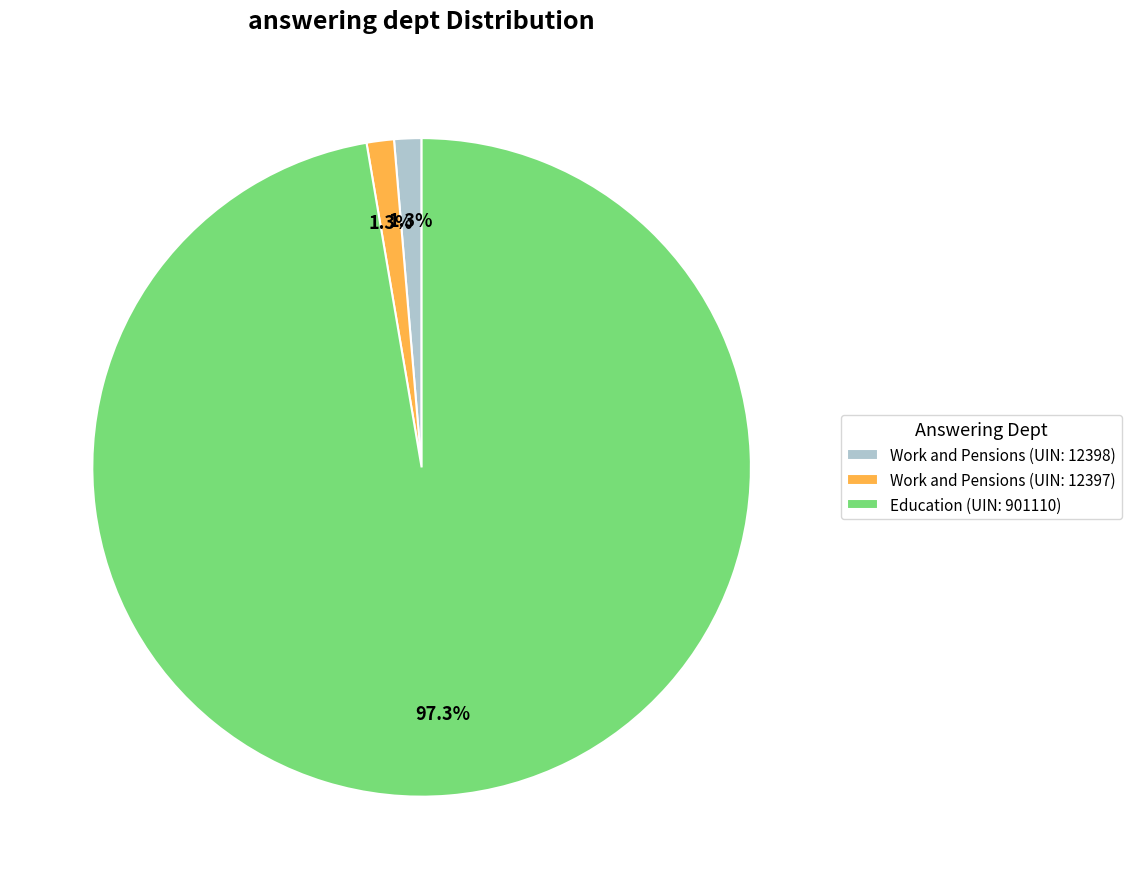

How many segments does this pie chart have?

3